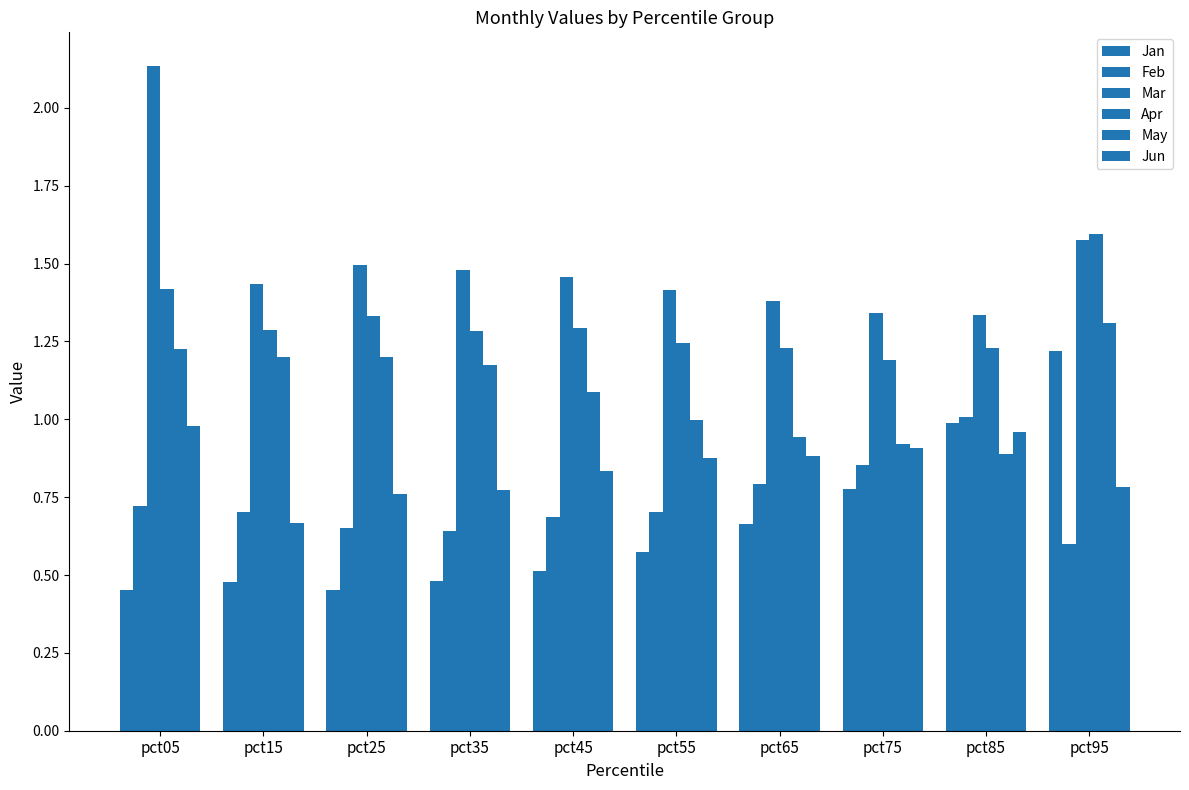

Count the number of data series in this chart.

6